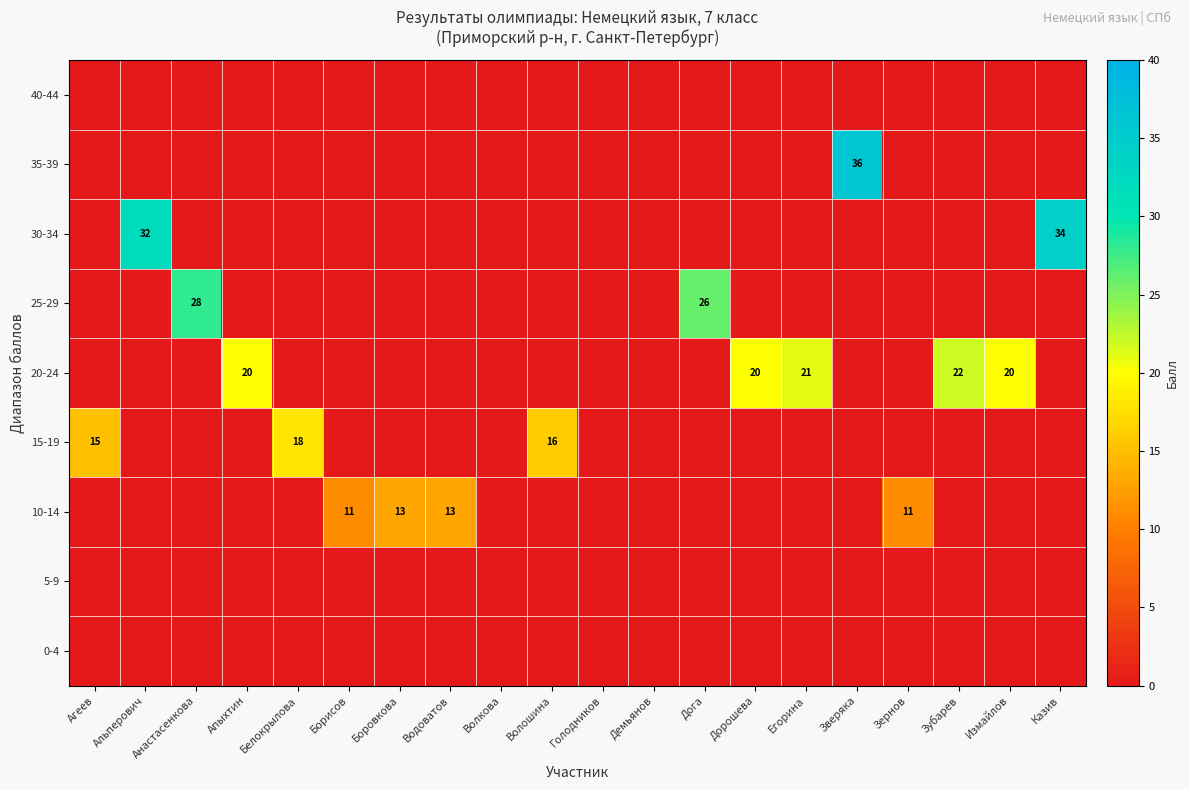

True or false: 25-29 has a value of 43 at Дога.

False